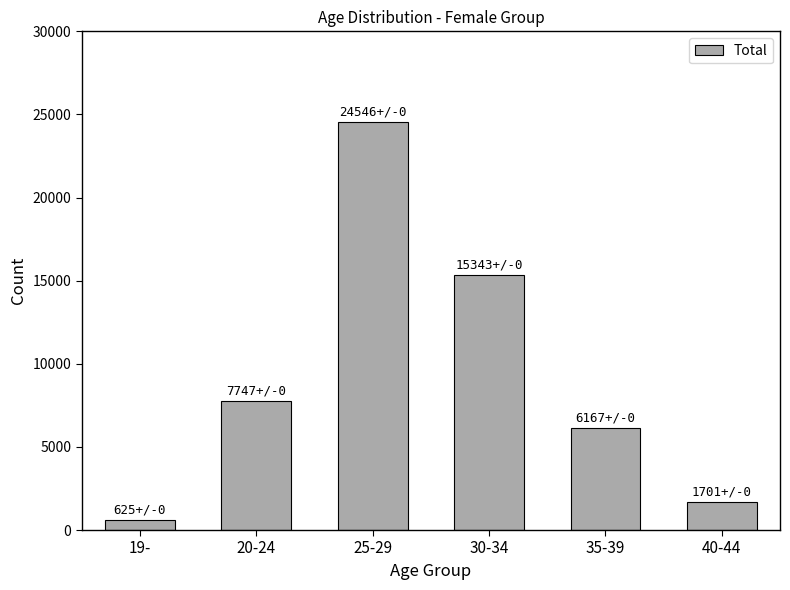

What position from the left is 40-44?

6